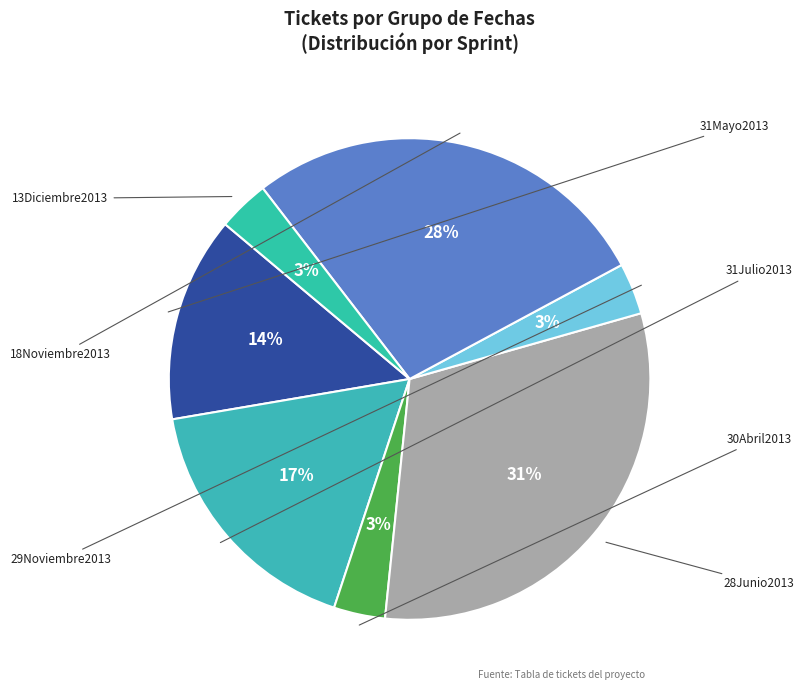

To the nearest percent, what portion does 13Diciembre2013 represent?

3%